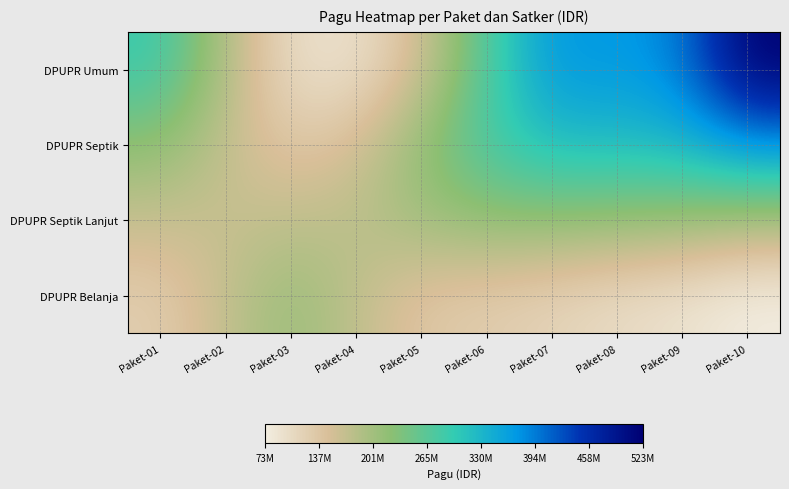

Which series has the widest spread of values?

DPUPR Umum